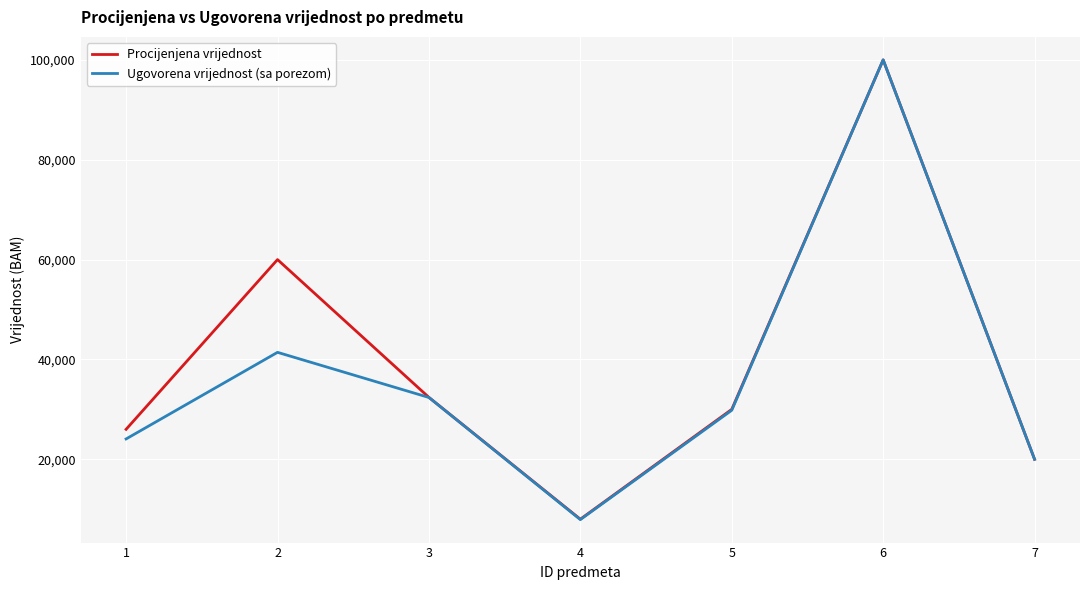

What is the minimum value for Ugovorena vrijednost (sa porezom)?

7920.0